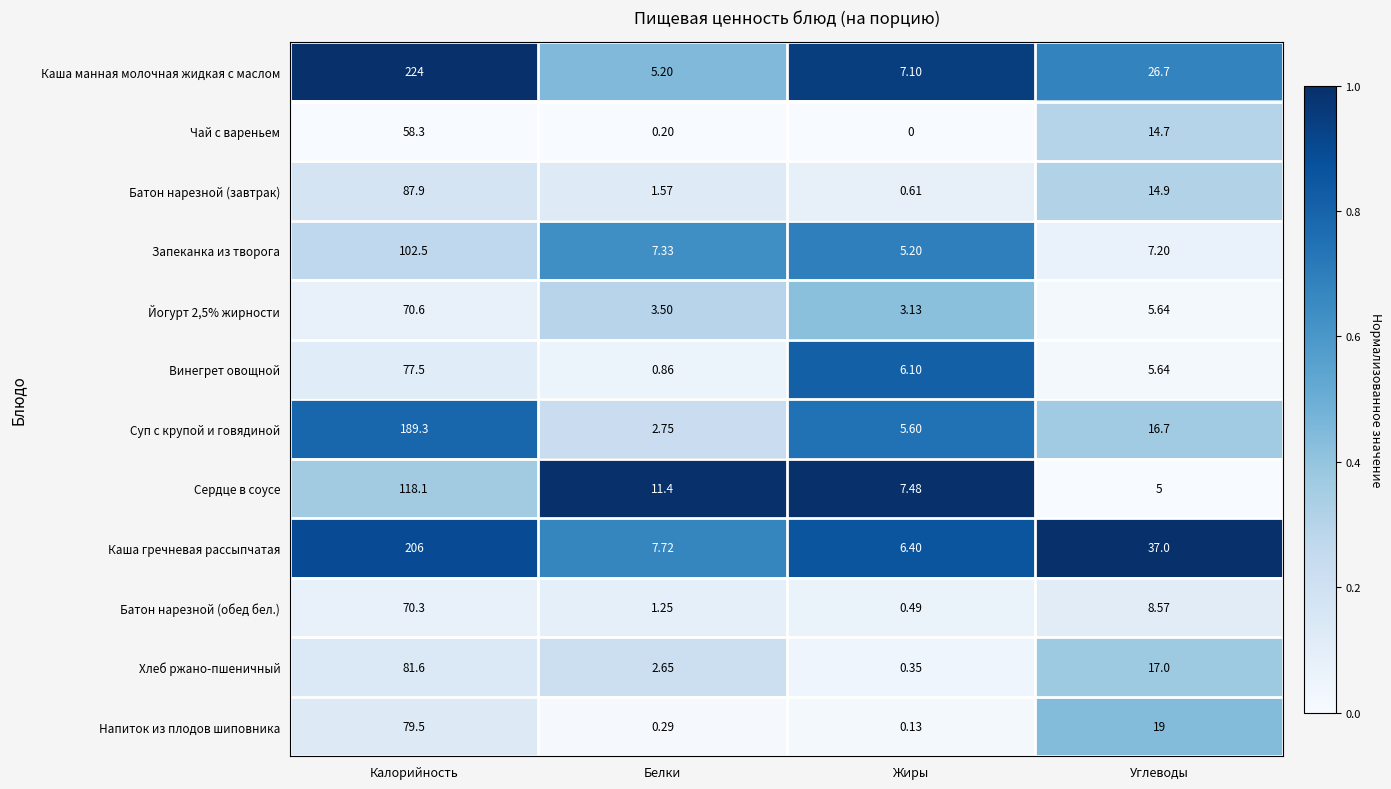

At which label does Суп с крупой и говядиной first exceed 16?

Калорийность